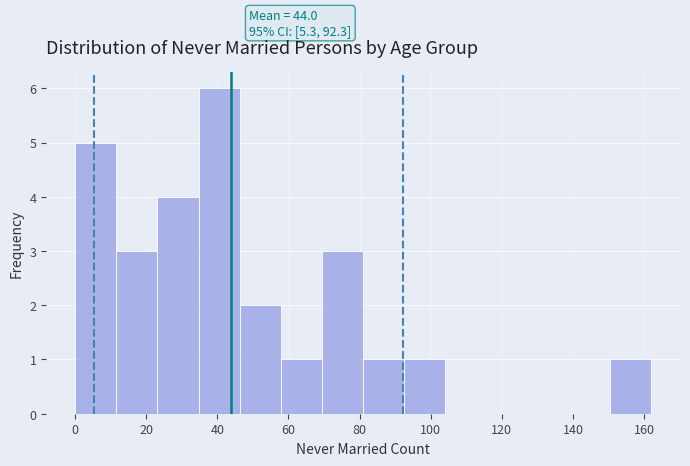

Which range on the x-axis has the tallest bar?

34 to 46